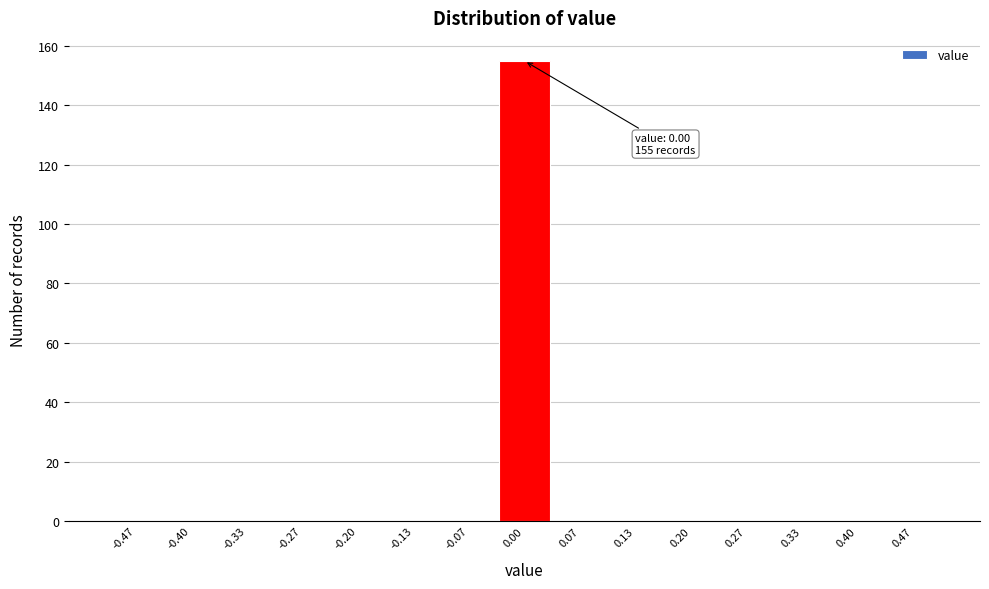

Over which range of the x-axis is the bar tallest?

-0.03 to 0.03